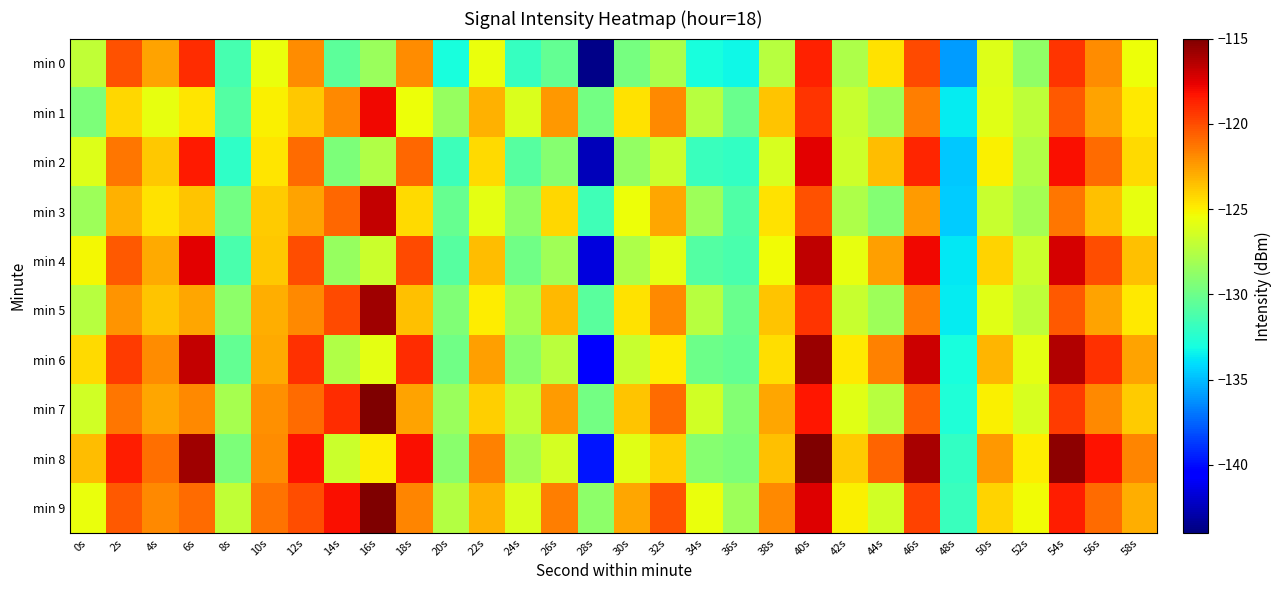

Which series changed the most between 24s and 36s?

min 1